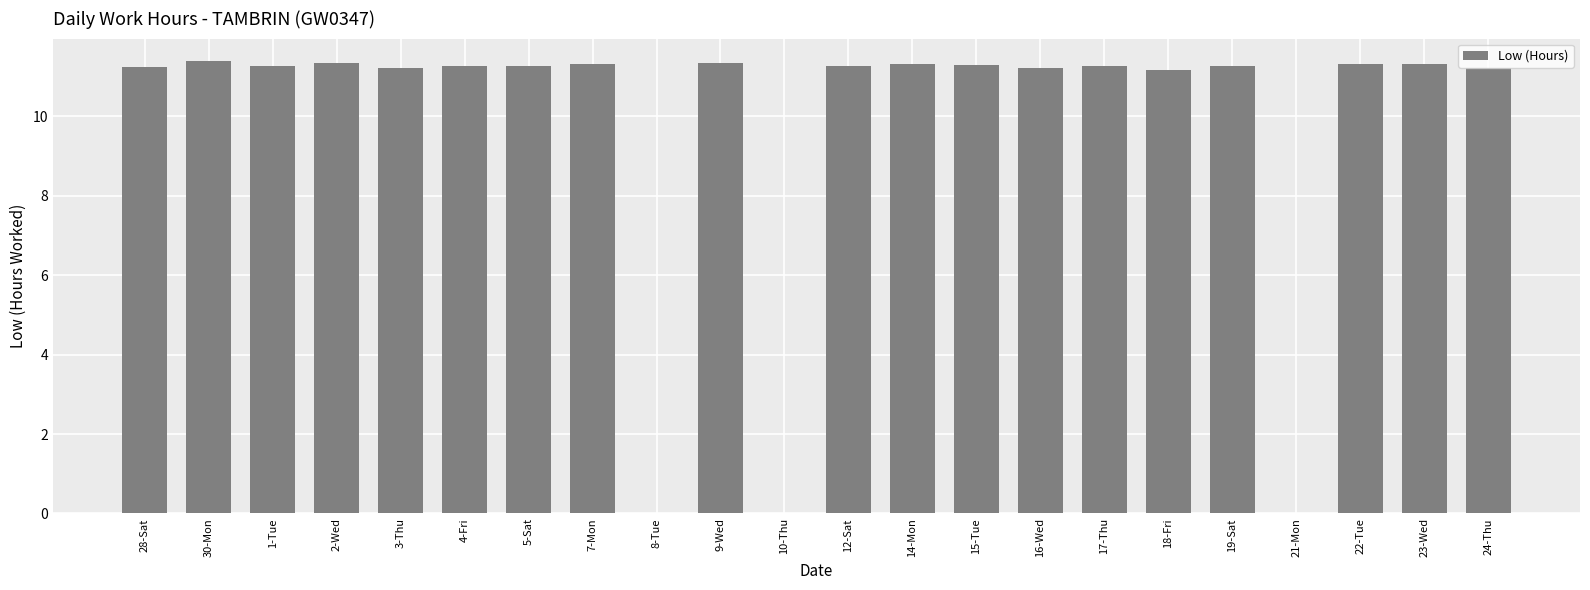

What is the greatest value displayed?

11.4